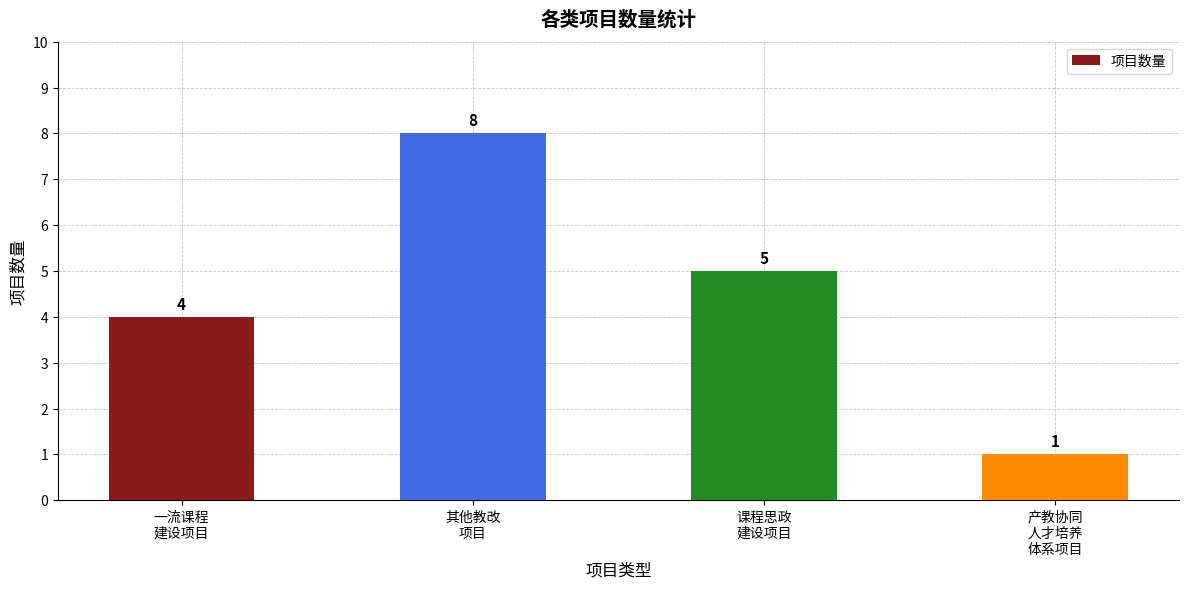

What is the greatest value displayed?

8